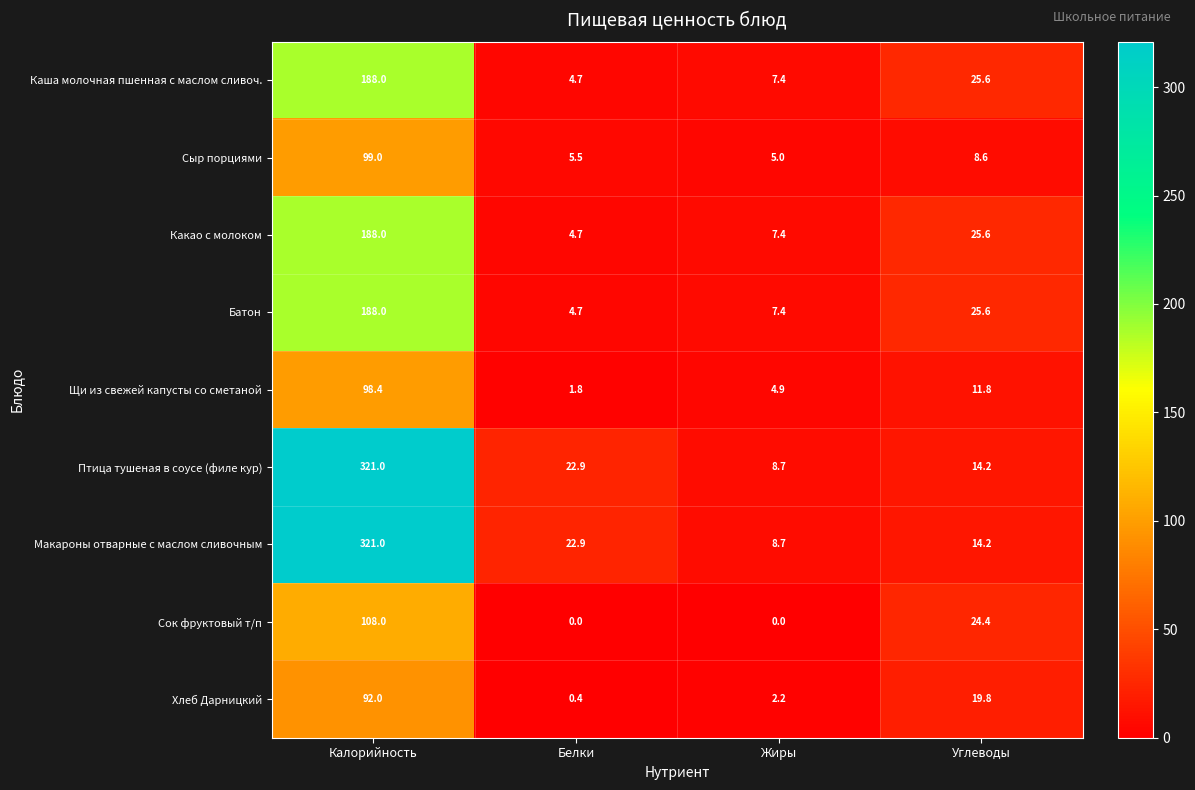

What is the maximum value for Птица тушеная в соусе (филе кур)?

321.0